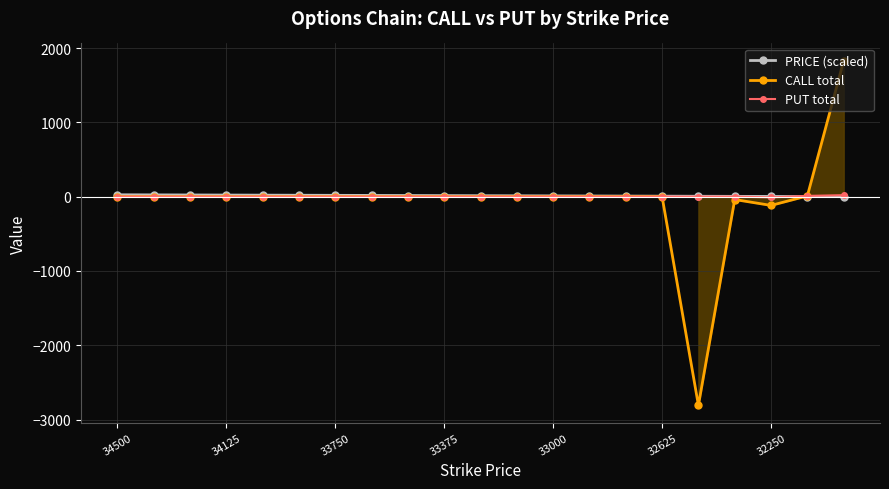

Which series has the widest spread of values?

CALL total